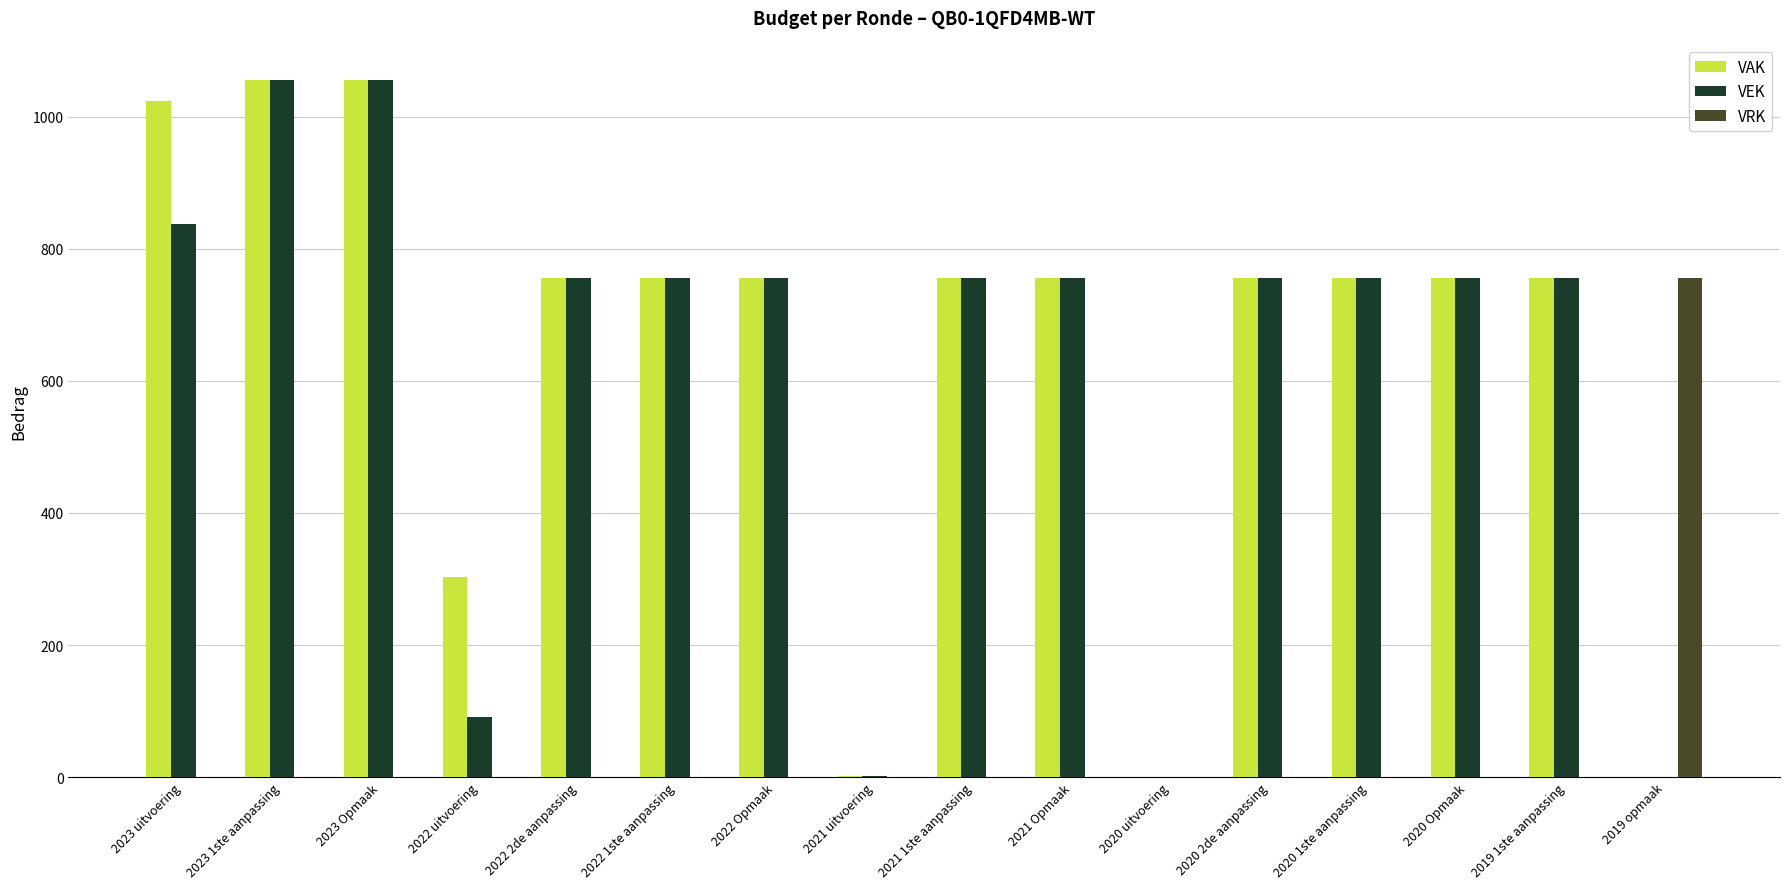

What is the highest value of the VEK series?

1056